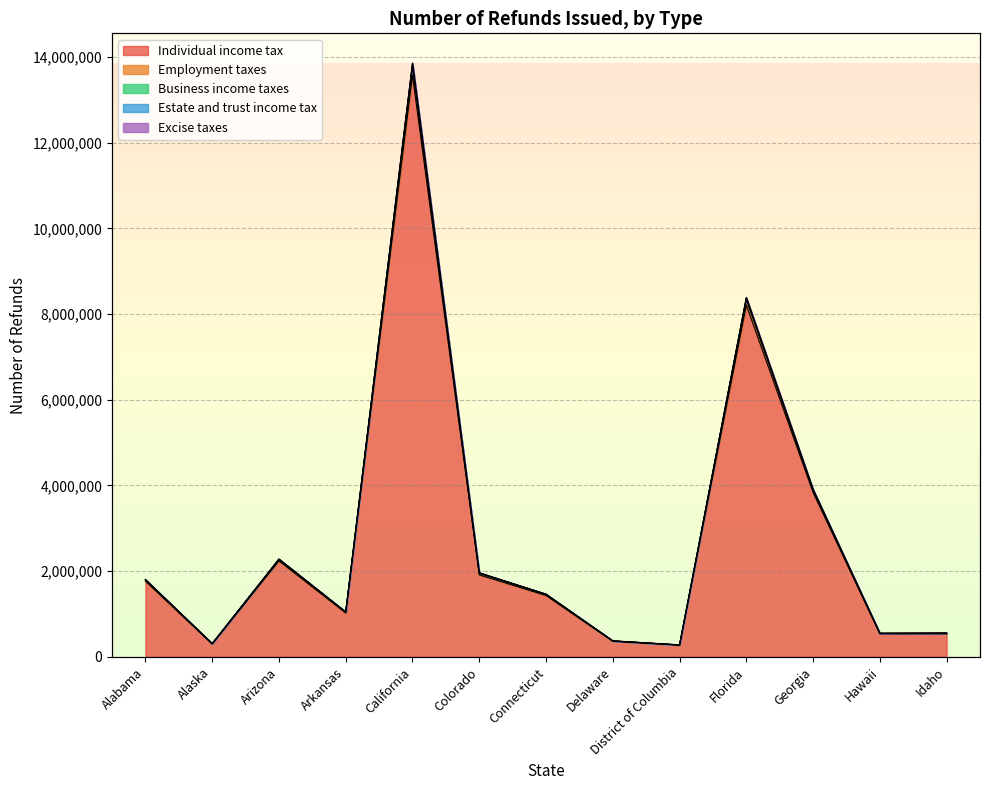

Where does the Estate and trust income tax series first go above 1463216?

Alabama